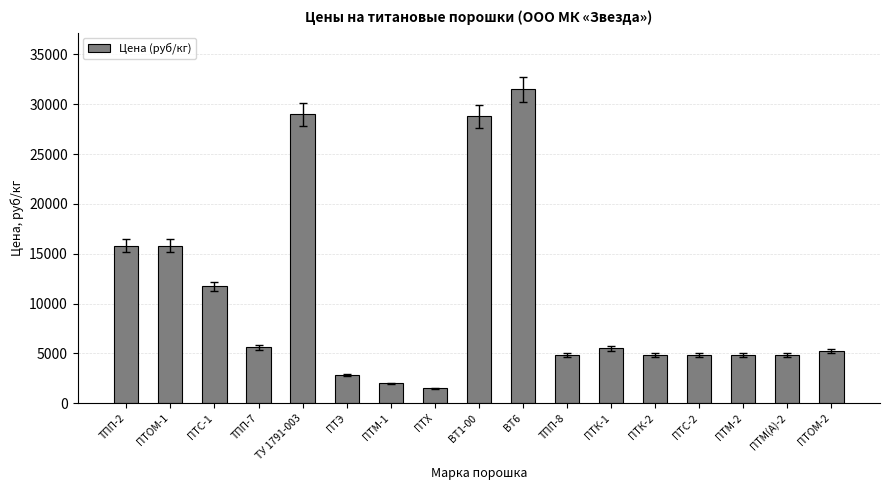

At which category does the chart reach its minimum across all series?

ПТХ